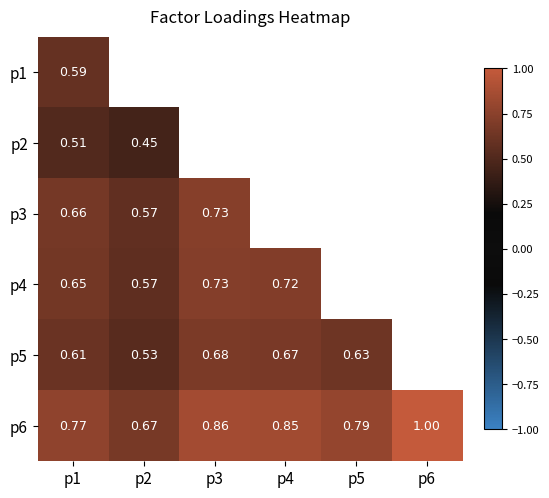

How many data points does each series have?

6